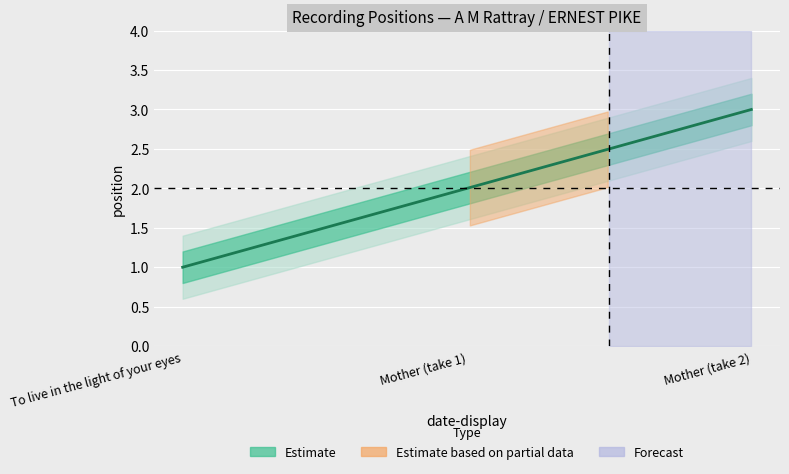

Reading left to right, transcribe all the data shown in this chart.

16-12-12=1	16-12-12=2	16-12-12=3